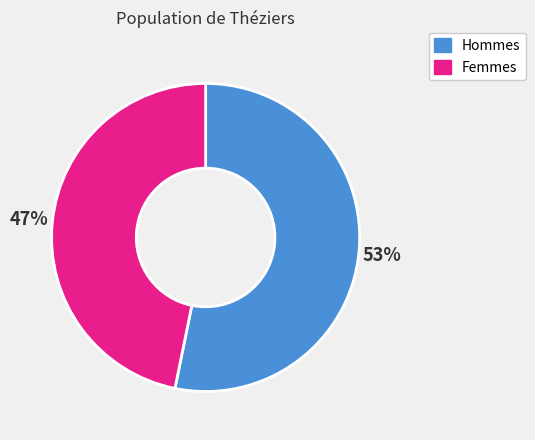

Is there any slice that represents more than half of the pie?

Yes